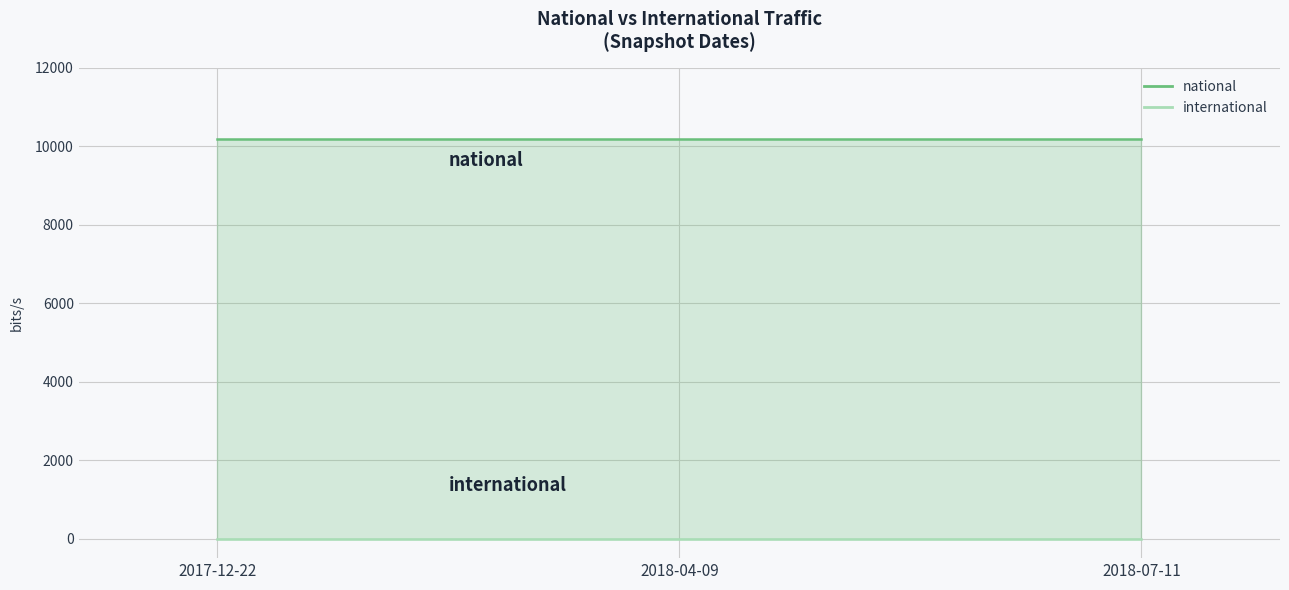

At which label does international reach its minimum?

2017-12-22